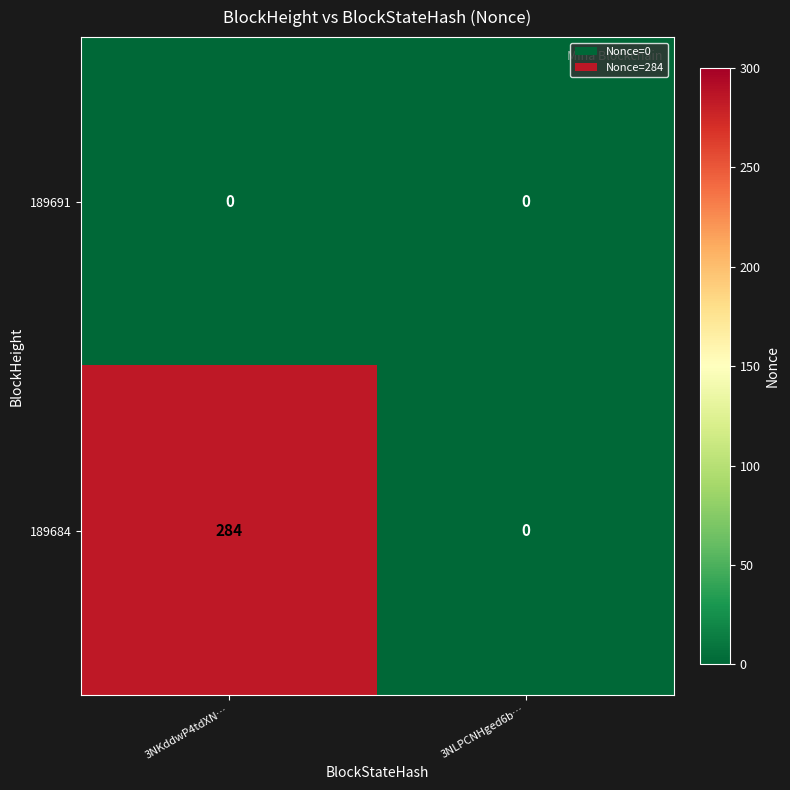

How many series are shown in this chart?

2